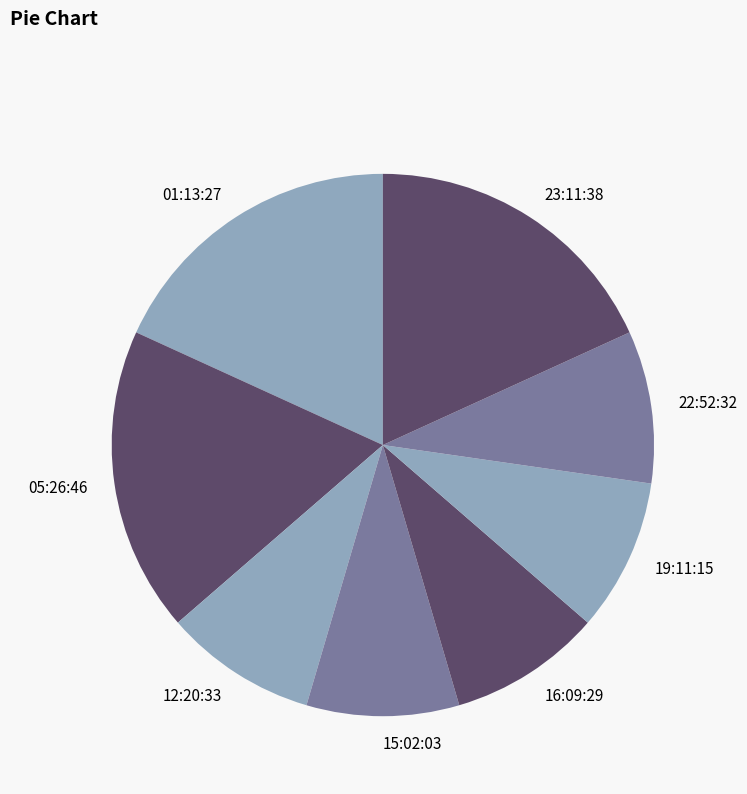

Is there a majority slice in this chart?

No